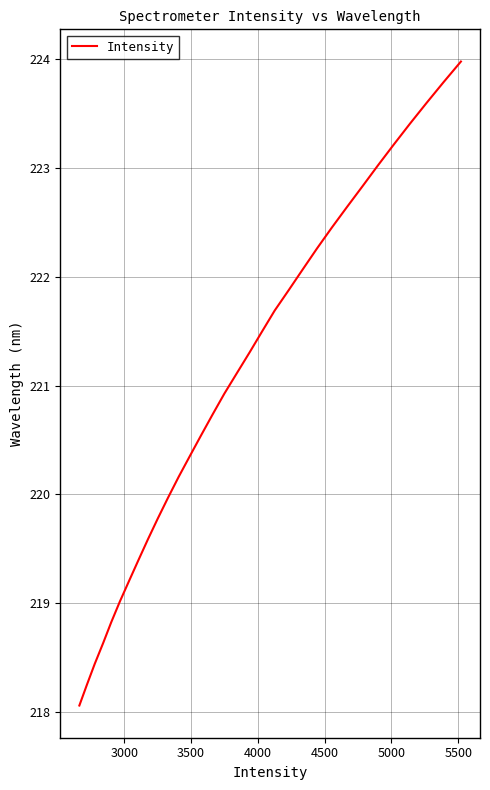

What is the minimum value shown in the chart?

218.1